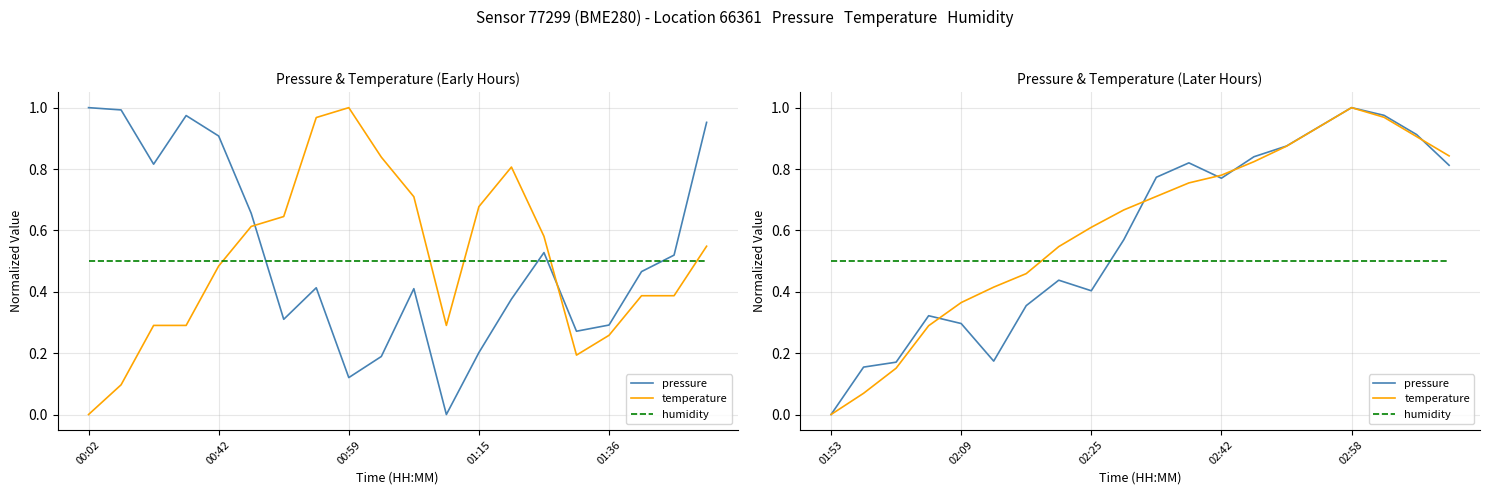

True or false: pressure and temperature cross at least once.

True